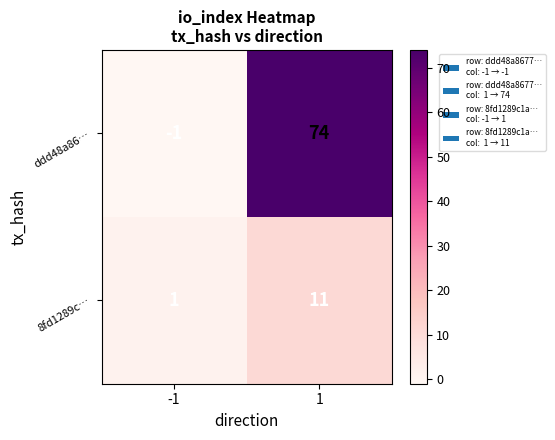

At which category does the chart reach its peak across all series?

1